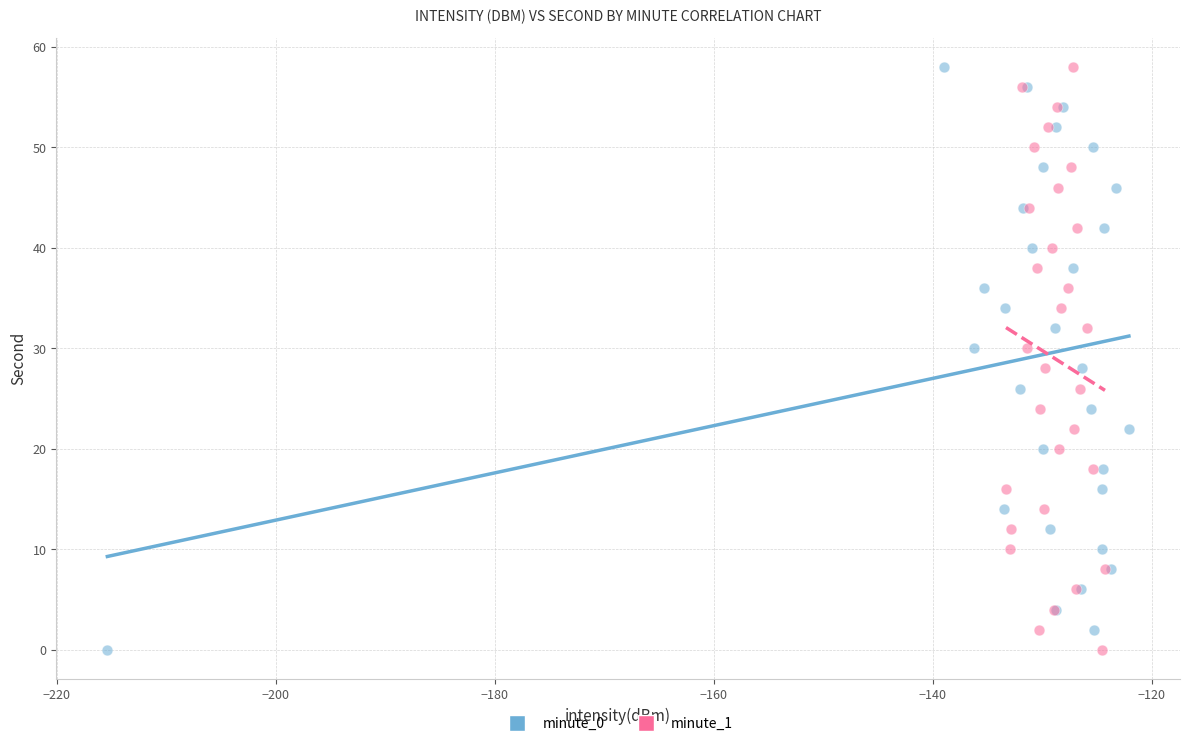

What are all the series names shown in the legend?

minute_0, minute_1